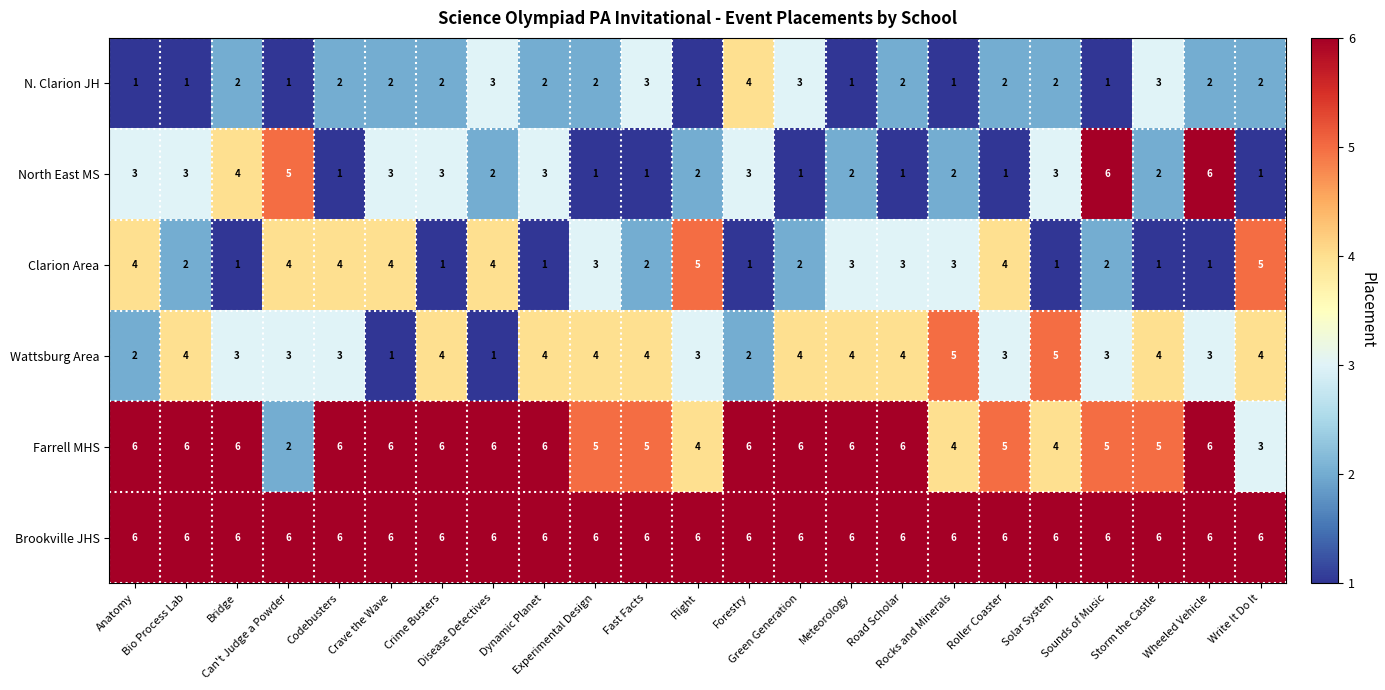

Which series has the largest range (max minus min)?

North East MS